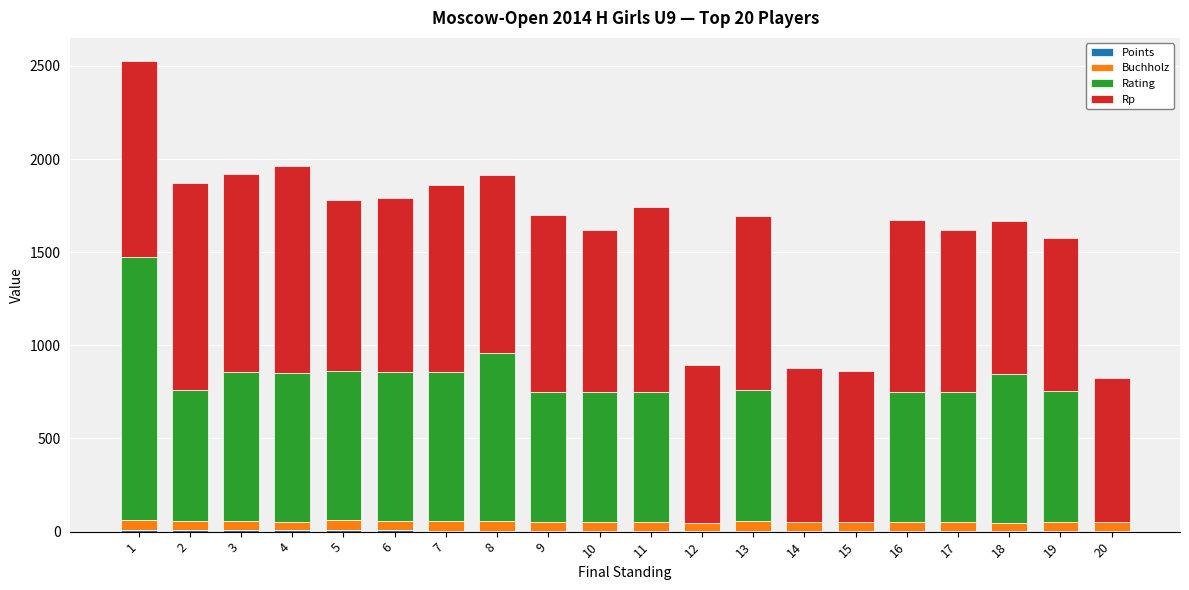

Are the bars horizontal?

No